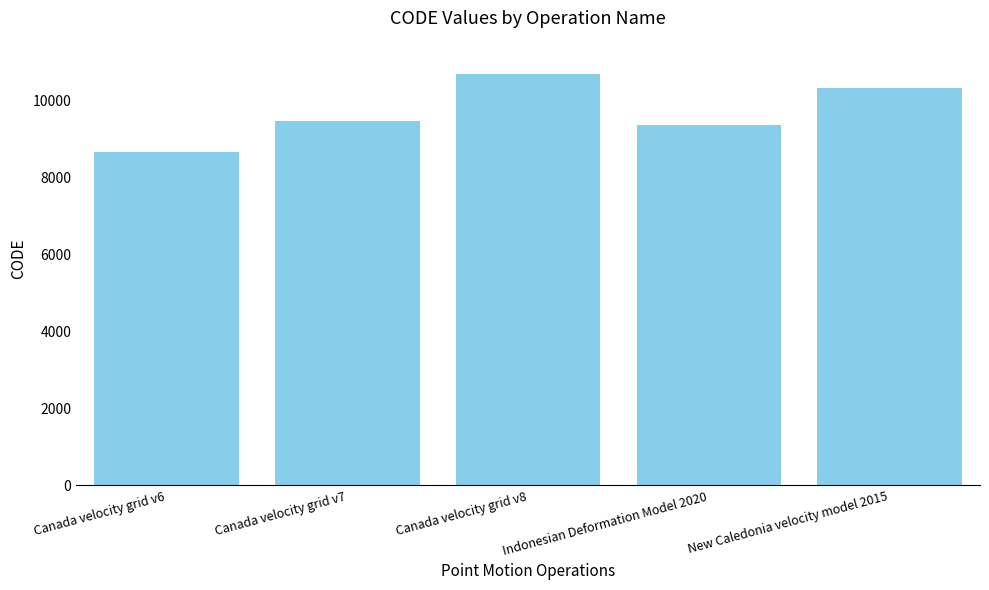

Reading right to left, what are all the values shown in this chart?

10323	9375	10707	9483	8676